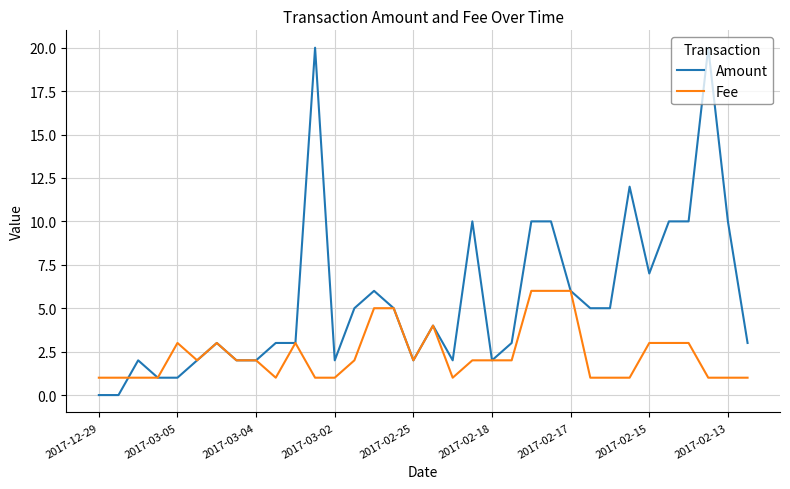

Which series has the largest range (max minus min)?

Amount